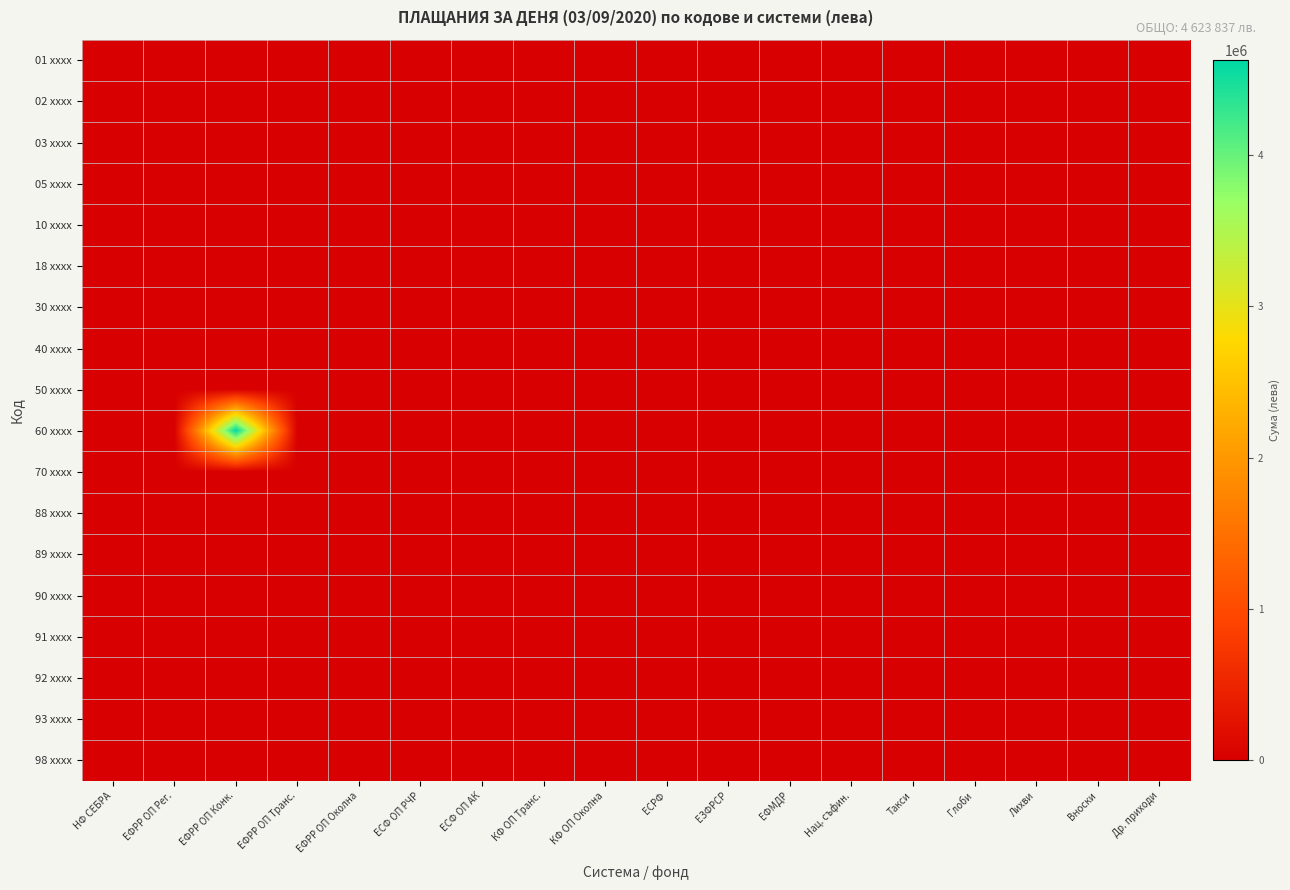

Which series has the largest total across all categories?

60 xxxx